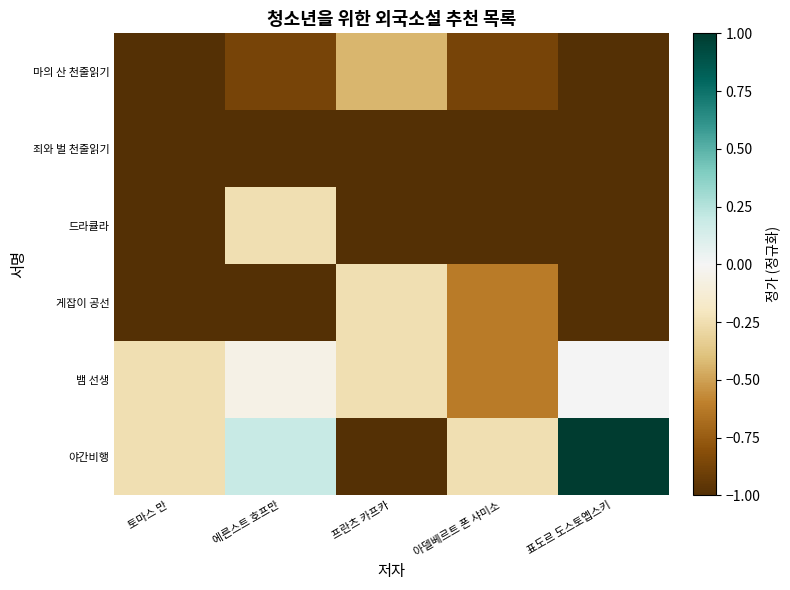

Which series has the widest spread of values?

야간비행